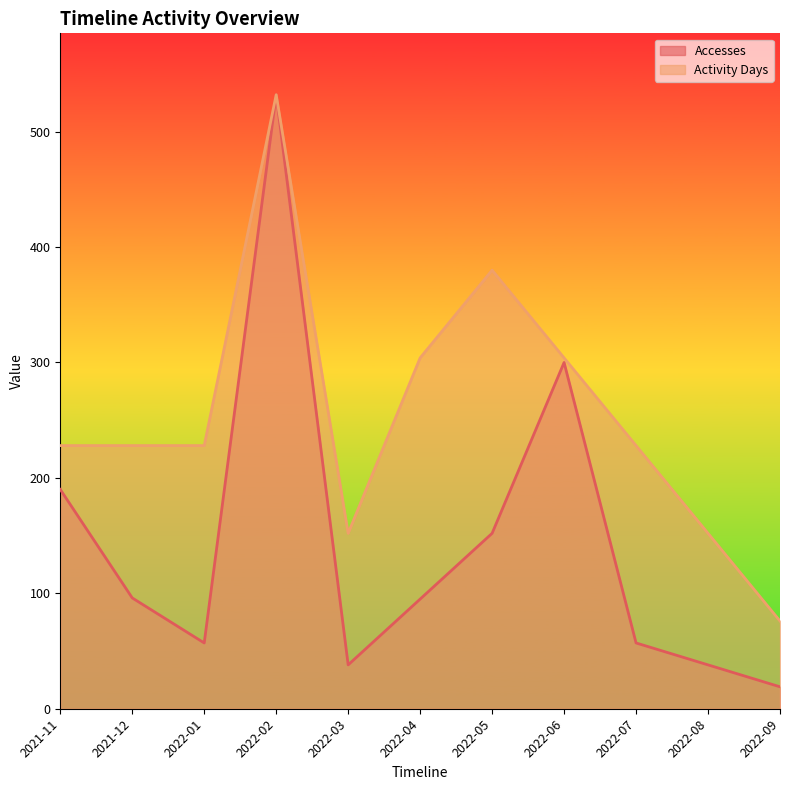

How many Activity Days values are between 152 and 304?

8